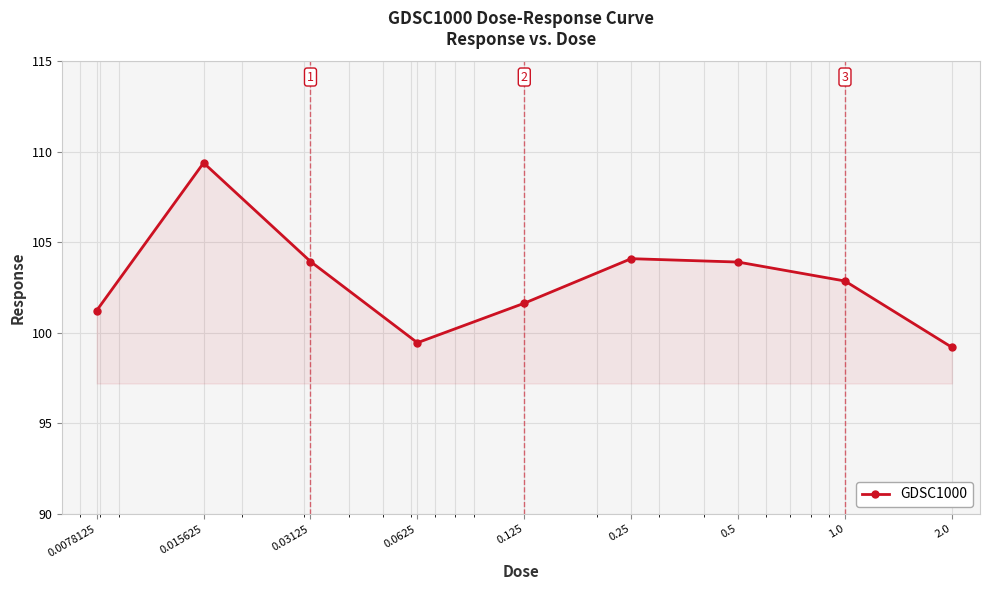

What is the value of the 2nd point from the left?

109.4